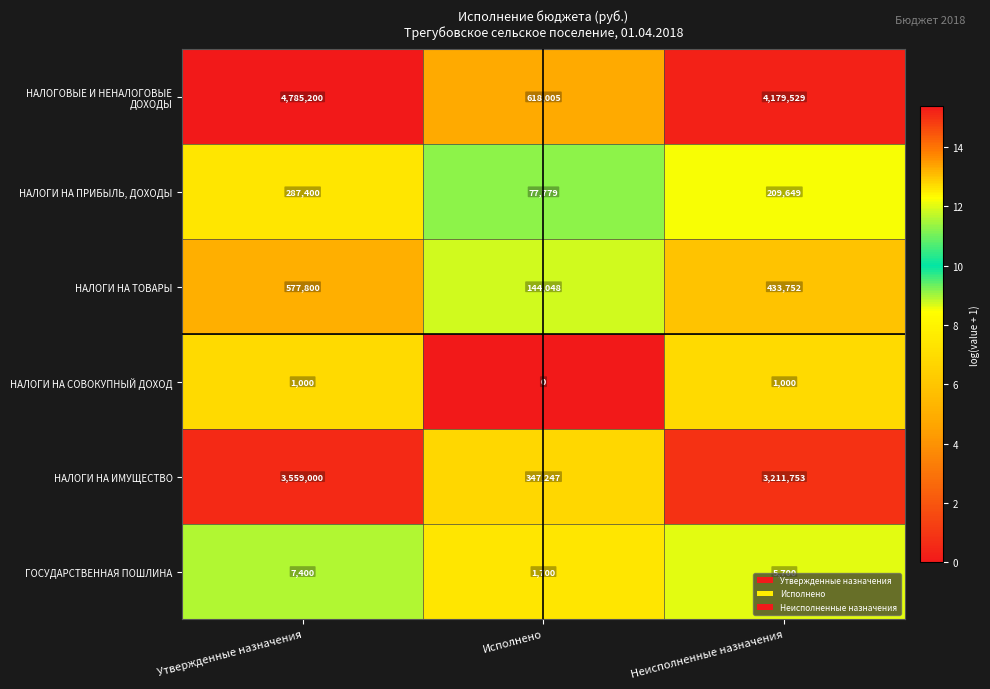

Read the НАЛОГИ НА ПРИБЫЛЬ, ДОХОДЫ value at Исполнено, to the nearest 10.

77780